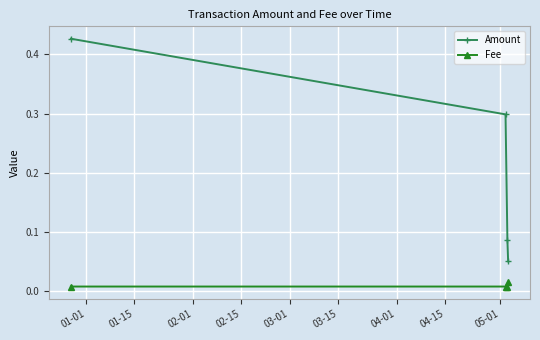

List the series in order of their overall mean, lowest first.

Fee, Amount